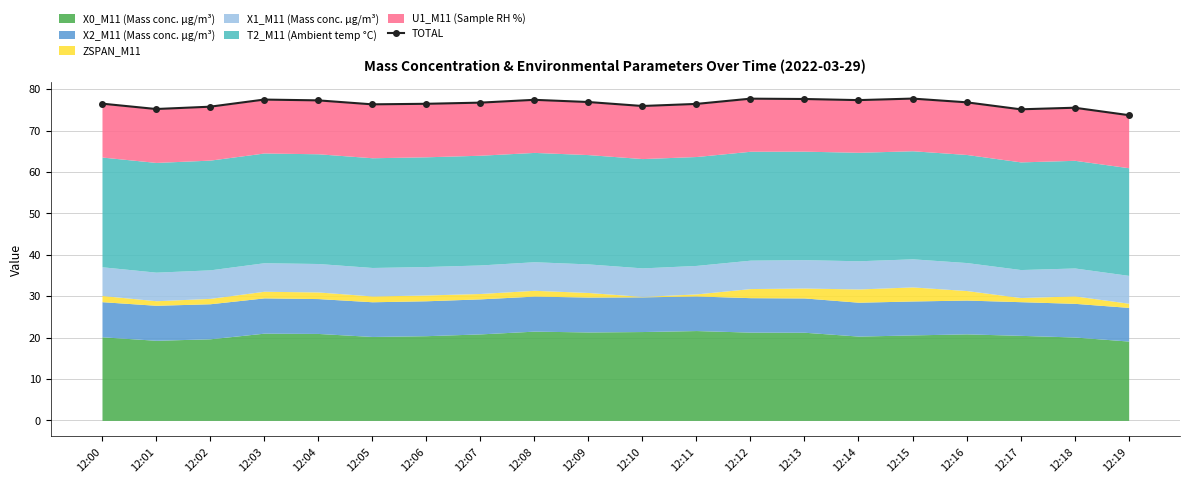

What is the change in value from 12:04 to 12:17?

-2.2